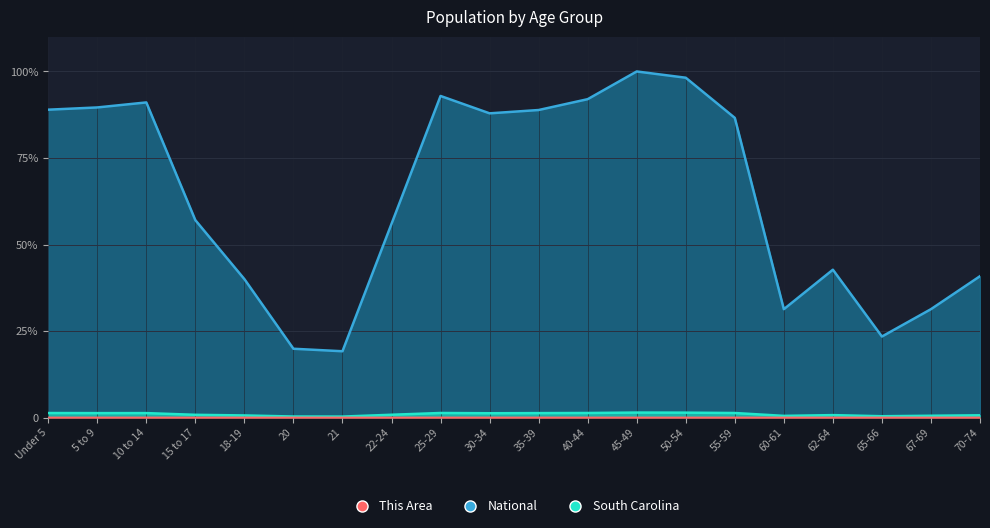

Reading left to right, what are all the values shown in this chart?

This Area: 0.0	0.0	0.0	0.0	0.0	0.0	0.0	0.0	0.0	0.0	0.0	0.0	0.0	0.0	0.0	0.0	0.0	0.0	0.0	0.0
South Carolina: 0.0	0.0	0.0	0.0	0.0	0.0	0.0	0.0	0.0	0.0	0.0	0.0	0.0	0.0	0.0	0.0	0.0	0.0	0.0	0.0
National: 0.9	0.9	0.9	0.6	0.4	0.2	0.2	0.6	0.9	0.9	0.9	0.9	1.0	1.0	0.9	0.3	0.4	0.2	0.3	0.4